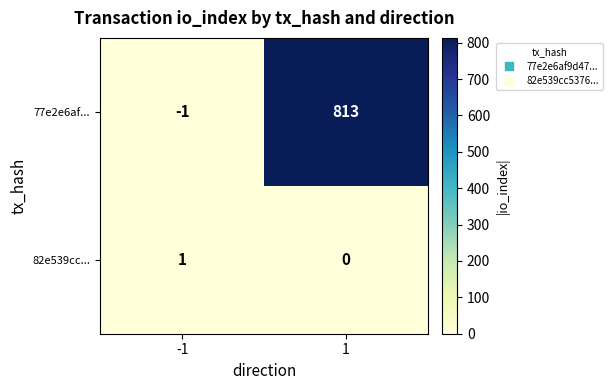

What is the total value across all series at 1?

813